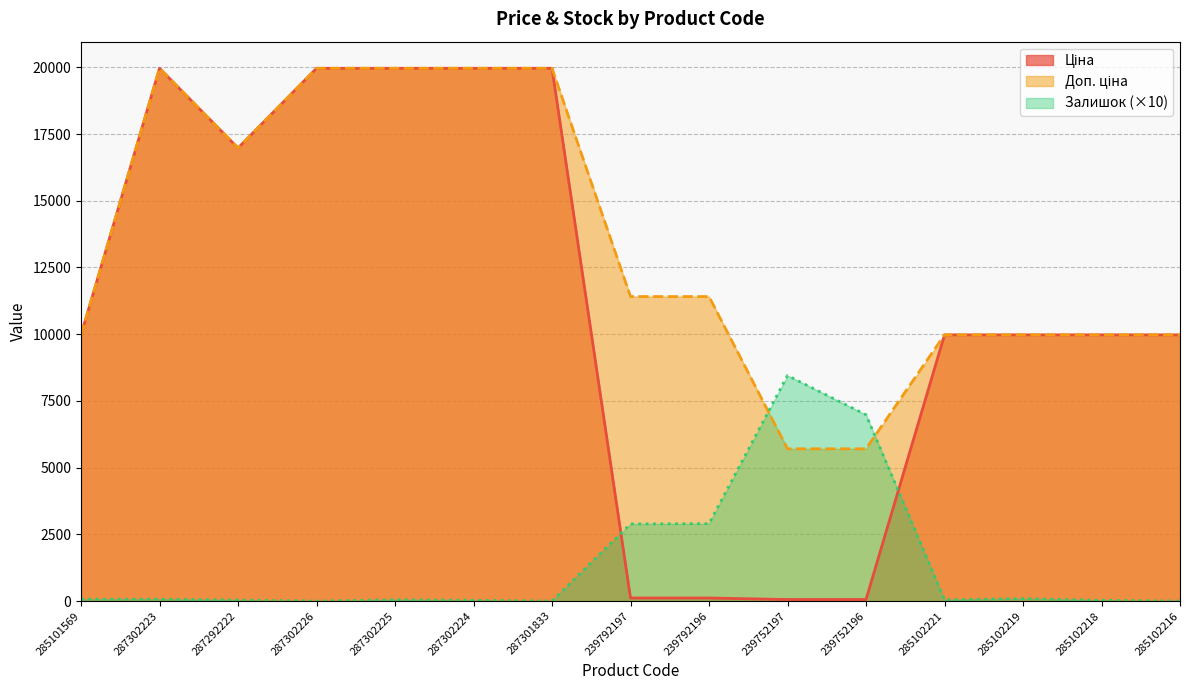

Rank the categories by Доп. ціна value from lowest to highest.

239752197, 239752196, 285101569, 285102221, 285102219, 285102218, 285102216, 239792197, 239792196, 287292222, 287302223, 287302226, 287302225, 287302224, 287301833